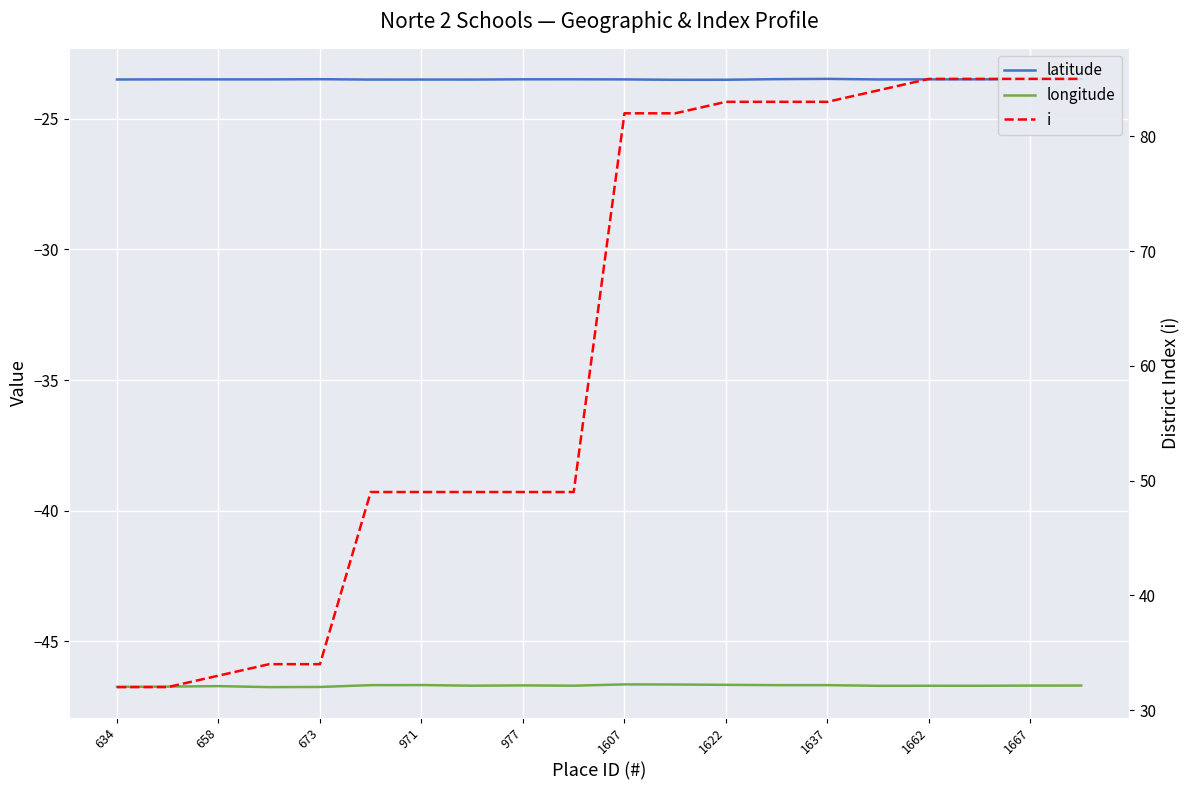

How many series are shown in this chart?

3